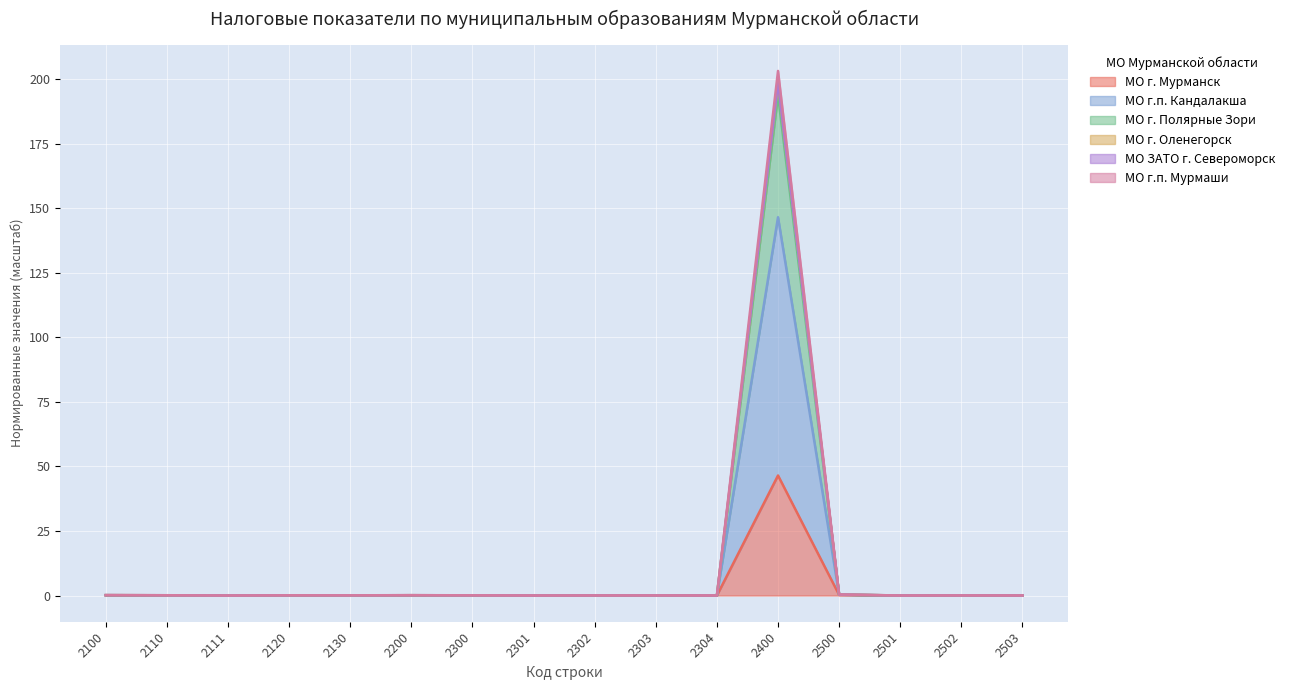

How many values in the МО г. Мурманск series exceed 0?

12